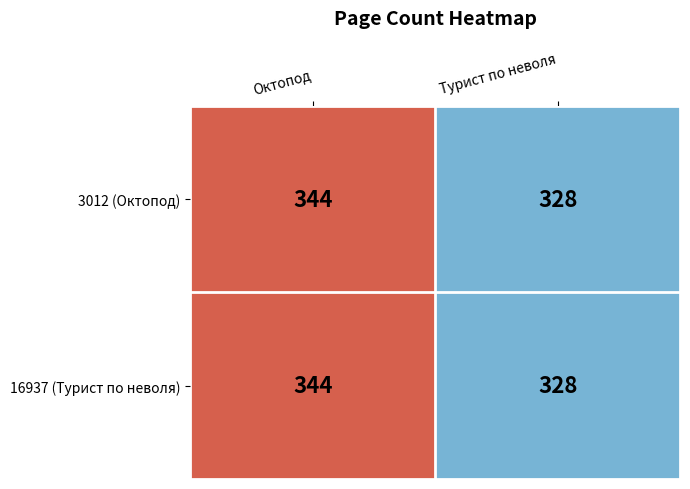

Is it true that 3012 (Октопод) equals 116 at Турист по неволя?

False